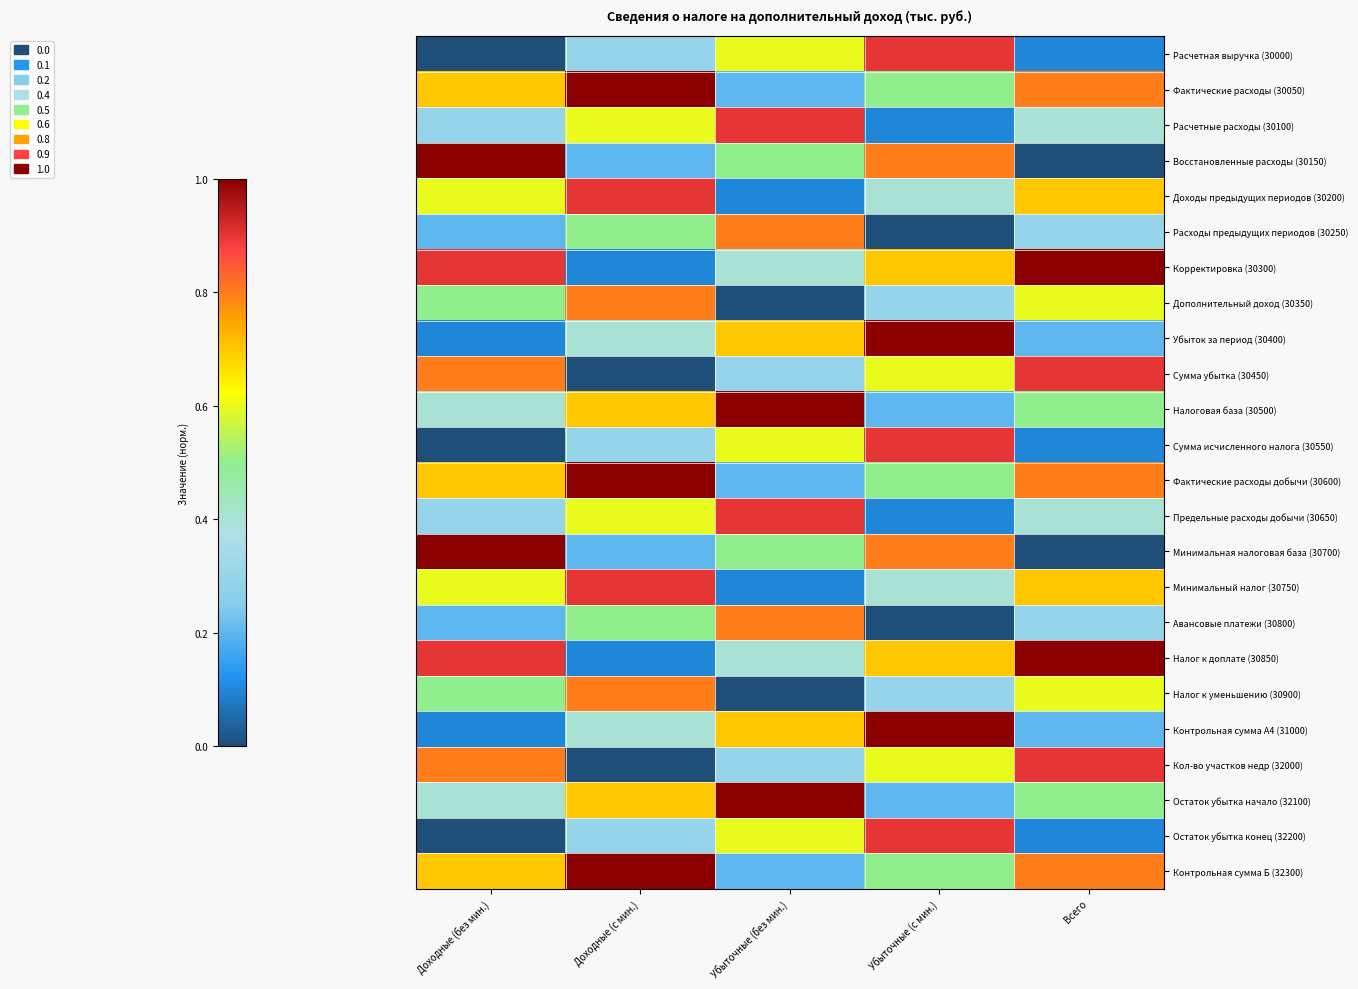

At Доходные (с мин.), list the series in order from largest to smallest.

Фактические расходы (30050), Фактические расходы добычи (30600), Контрольная сумма Б (32300), Доходы предыдущих периодов (30200), Минимальный налог (30750), Дополнительный доход (30350), Налог к уменьшению (30900), Налоговая база (30500), Остаток убытка начало (32100), Расчетные расходы (30100), Предельные расходы добычи (30650), Расходы предыдущих периодов (30250), Авансовые платежи (30800), Убыток за период (30400), Контрольная сумма А4 (31000), Расчетная выручка (30000), Сумма исчисленного налога (30550), Остаток убытка конец (32200), Восстановленные расходы (30150), Минимальная налоговая база (30700), Корректировка (30300), Налог к доплате (30850), Сумма убытка (30450), Кол-во участков недр (32000)